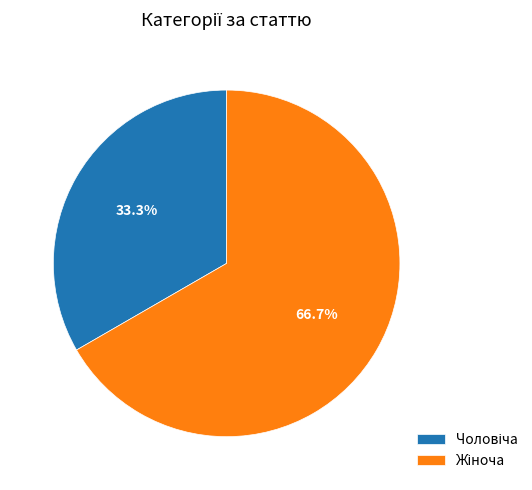

How many segments does this pie chart have?

2